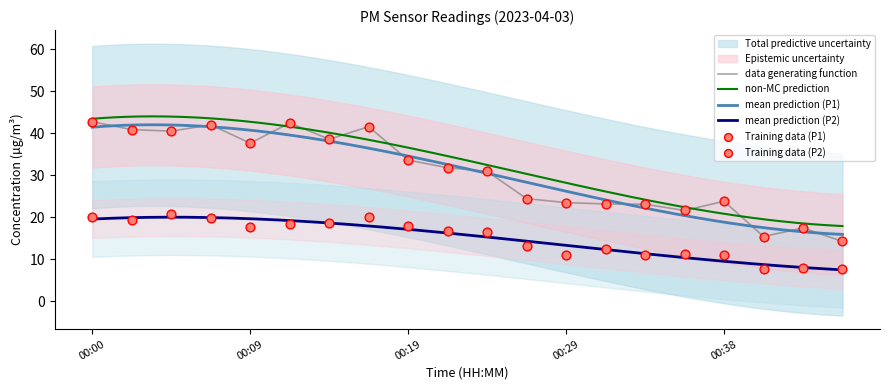

Which series has the largest Y range (max minus min)?

P1